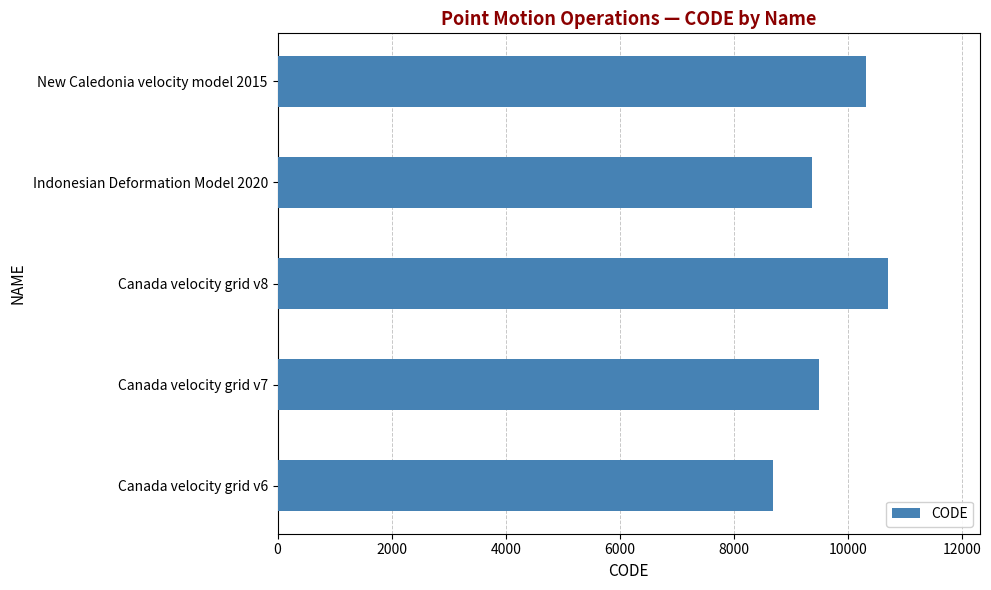

What is the average value?

9713